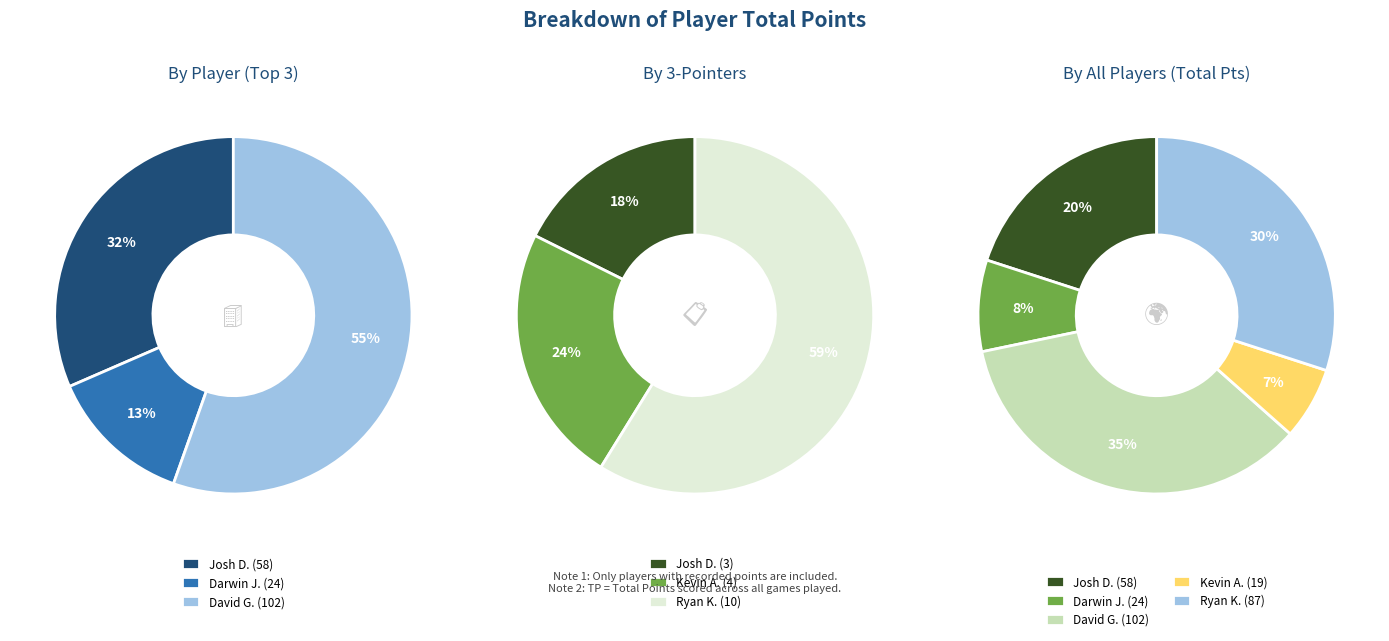

Is Darwin J. the majority of the pie?

No